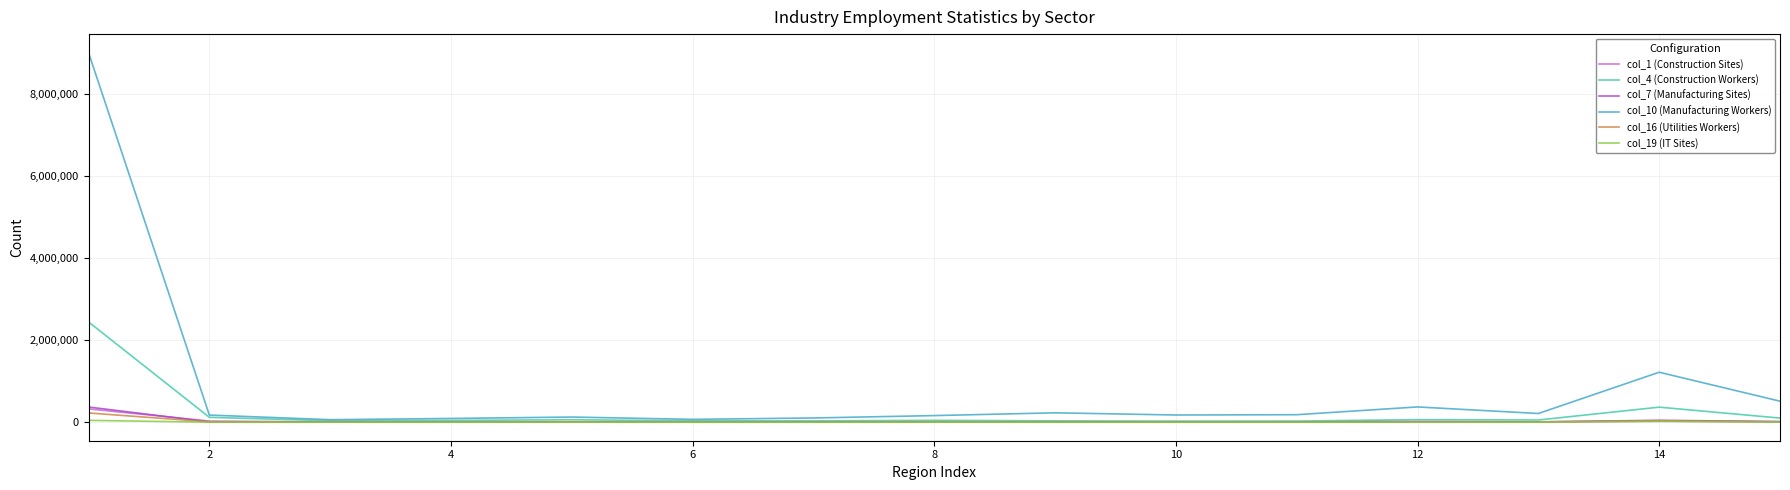

Which series has the widest spread of values?

col_10 (Manufacturing Workers)